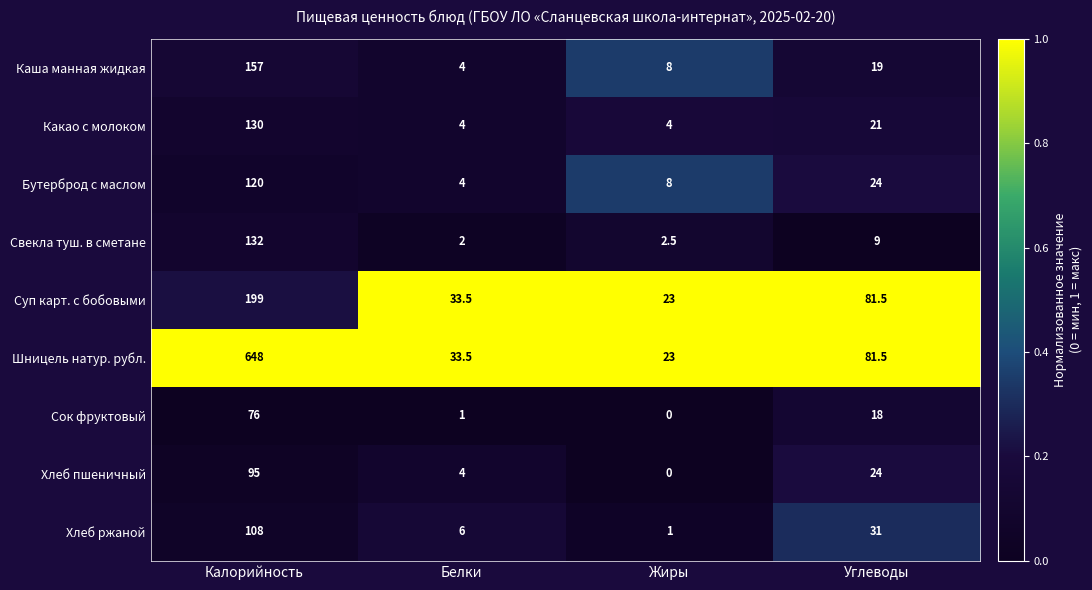

The value of Сок фруктовый at Жиры is 0.0. True or false?

True